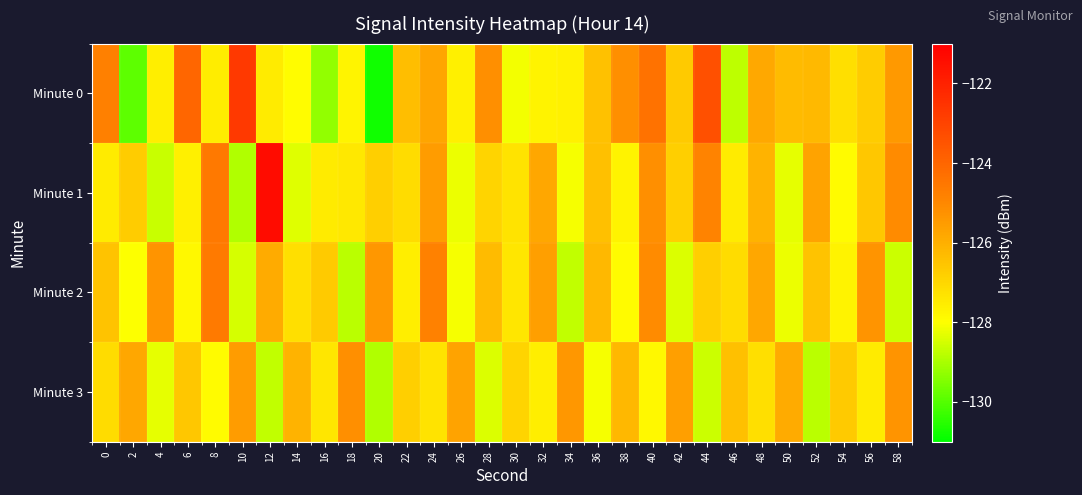

Which series has the largest total across all categories?

Minute 0